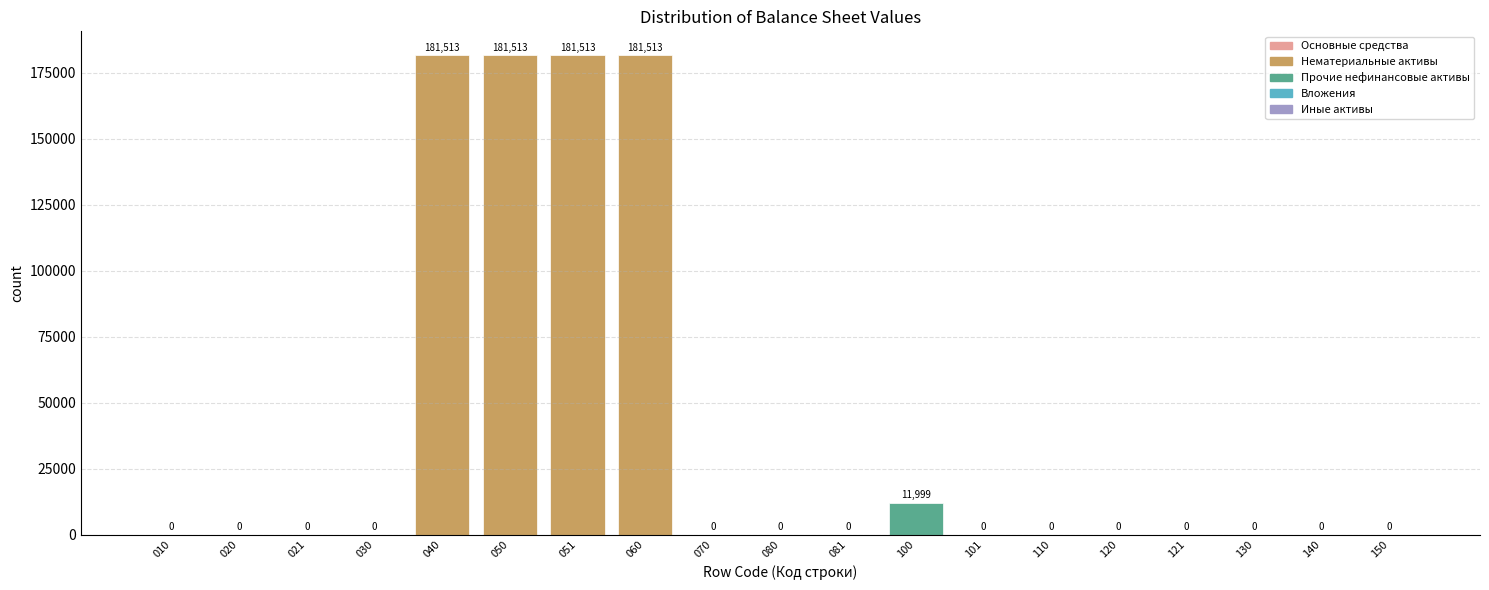

At which label is the value closest to 90756?

100